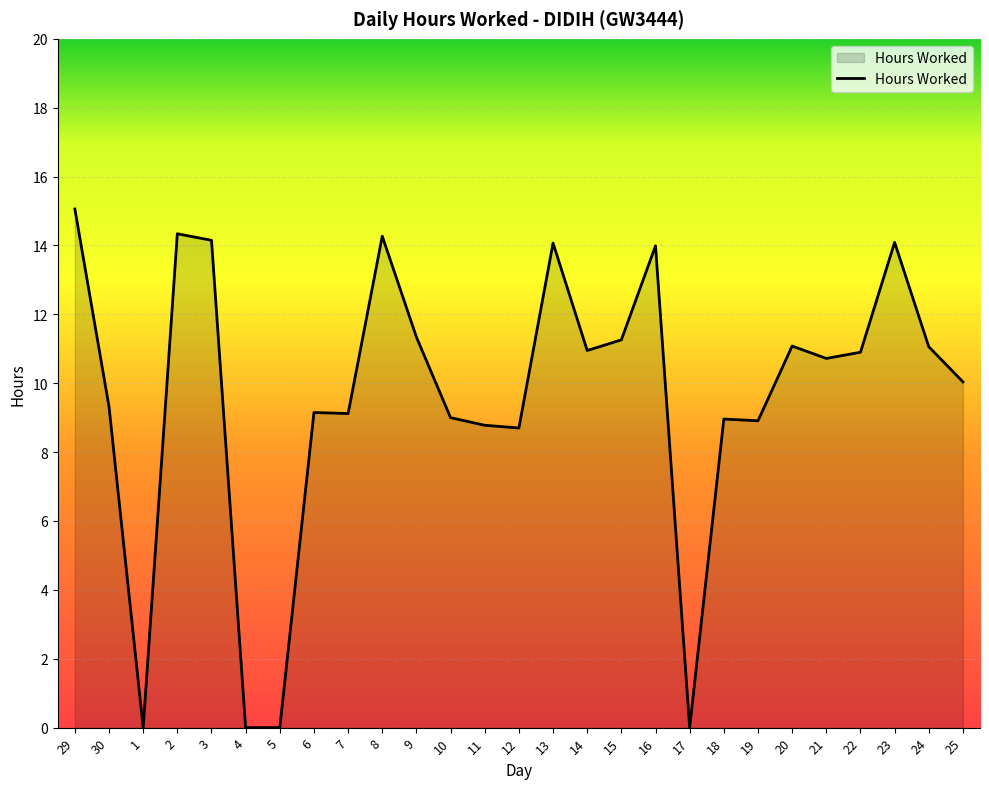

What value does the data have at 22?

10.9